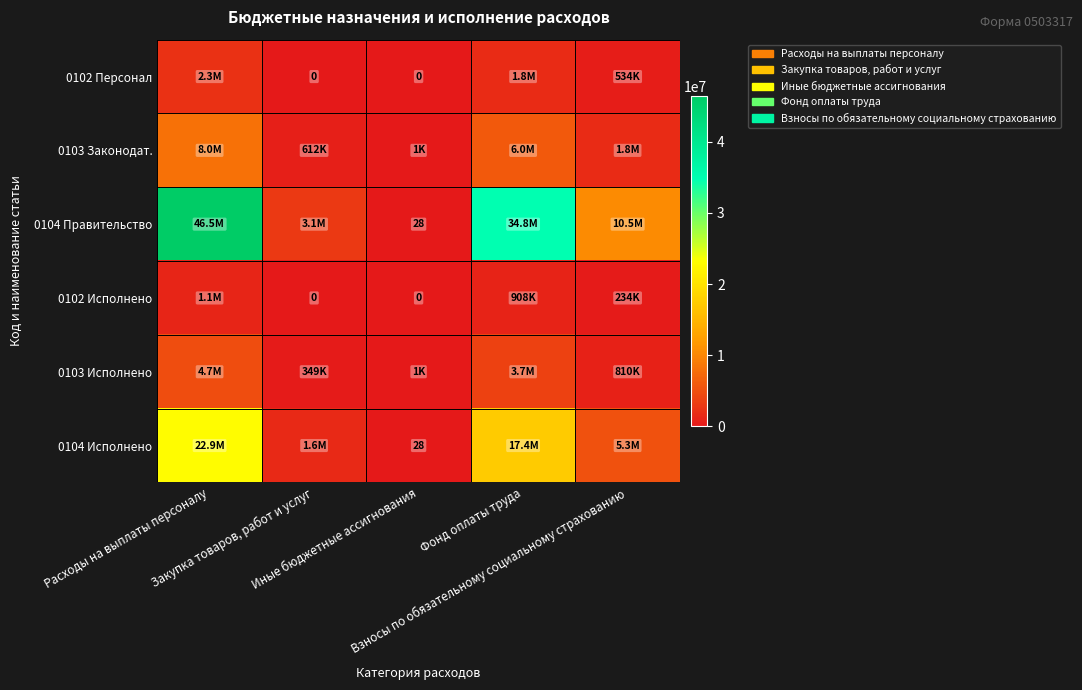

Count the number of data series in this chart.

6